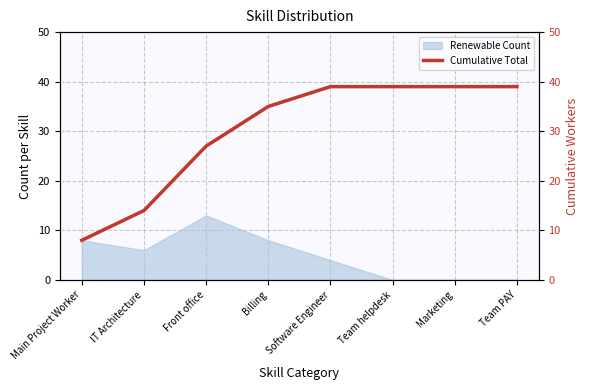

True or false: Renewable Count has a value of 8 at Team PAY.

False